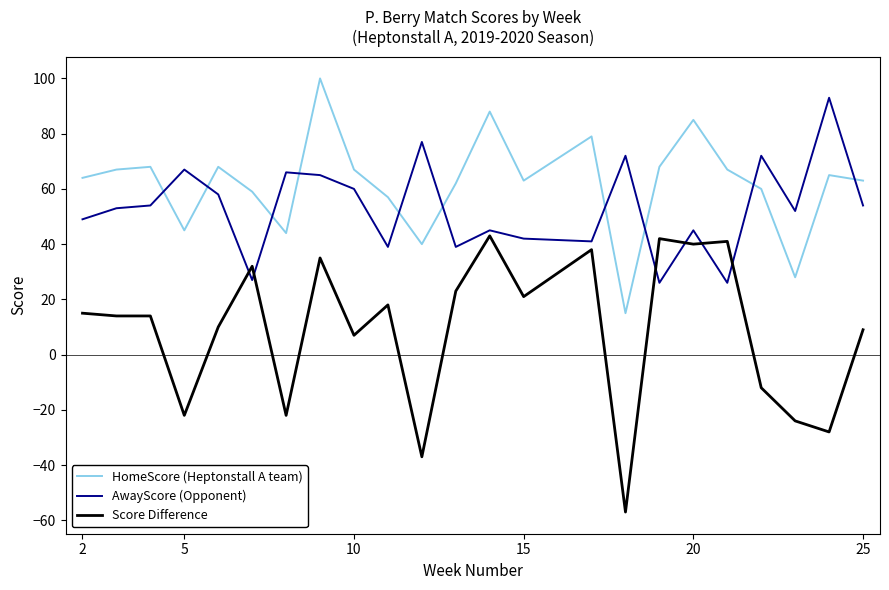

Count the number of categories in the chart.

23